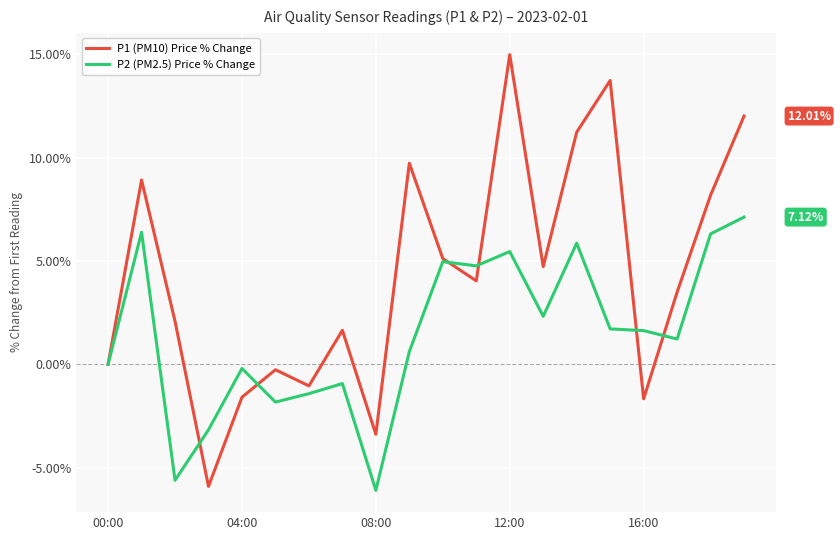

Count the number of data series in this chart.

2